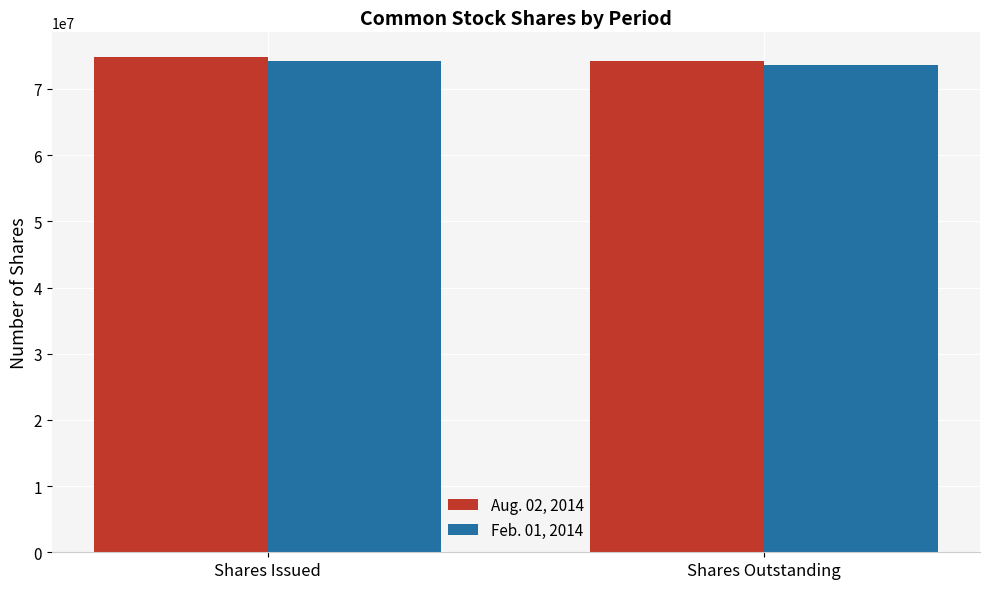

The value of Aug. 02, 2014 at Shares Issued is 122301112. True or false?

False